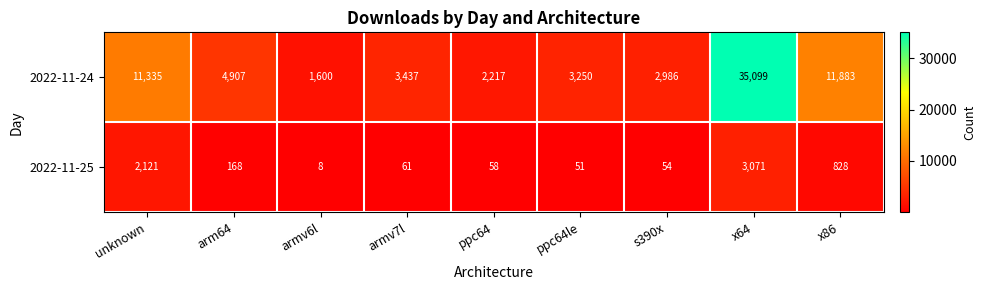

At which category is the sum across all series the highest?

x64